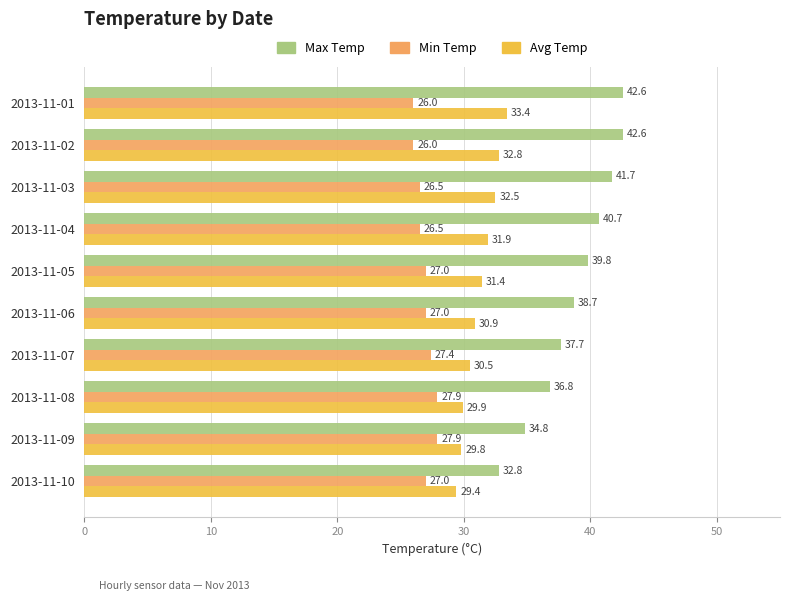

At which label is Avg Temp closest to 31?

2013-11-06